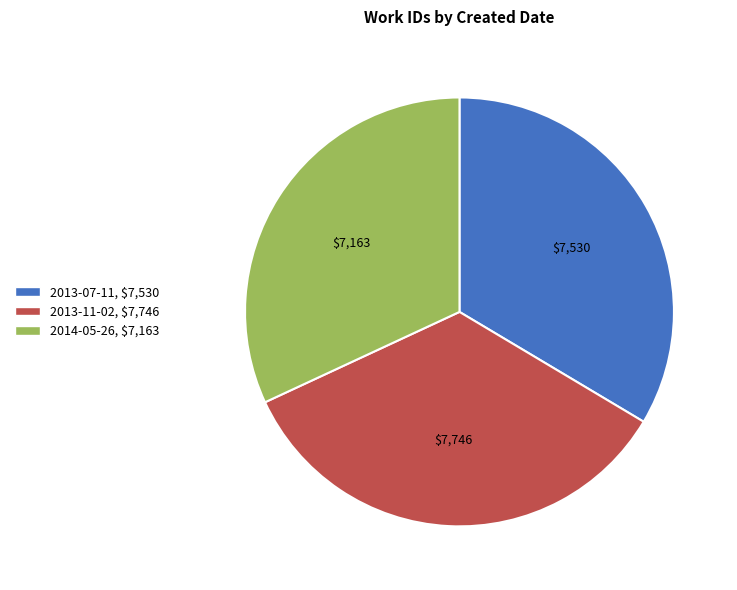

Which has a higher value, 2013-11-02 or 2014-05-26?

2013-11-02